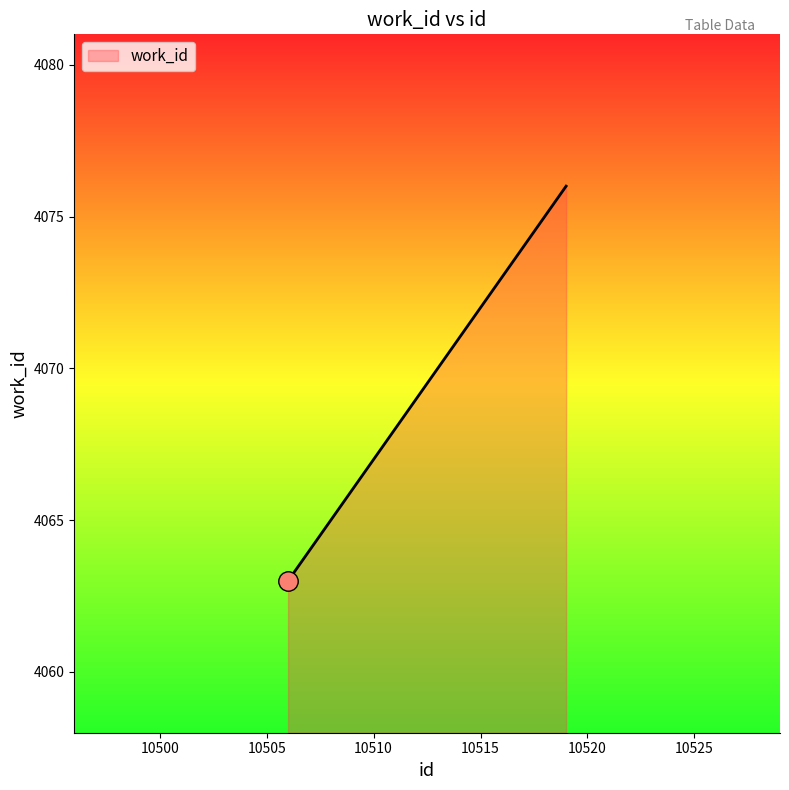

What is the greatest value displayed?

4076